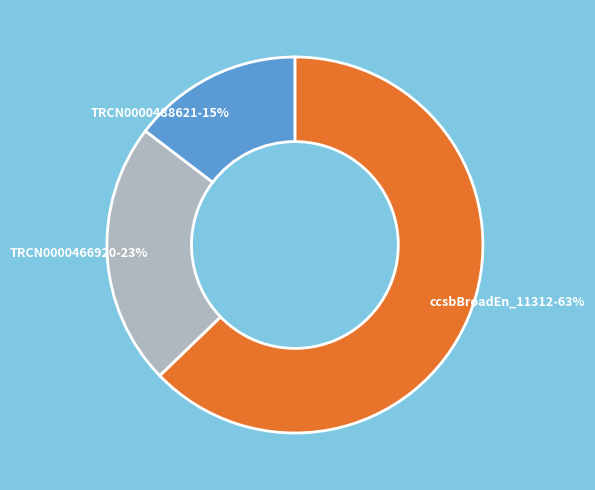

To the nearest percent, what is the average slice percentage?

25%